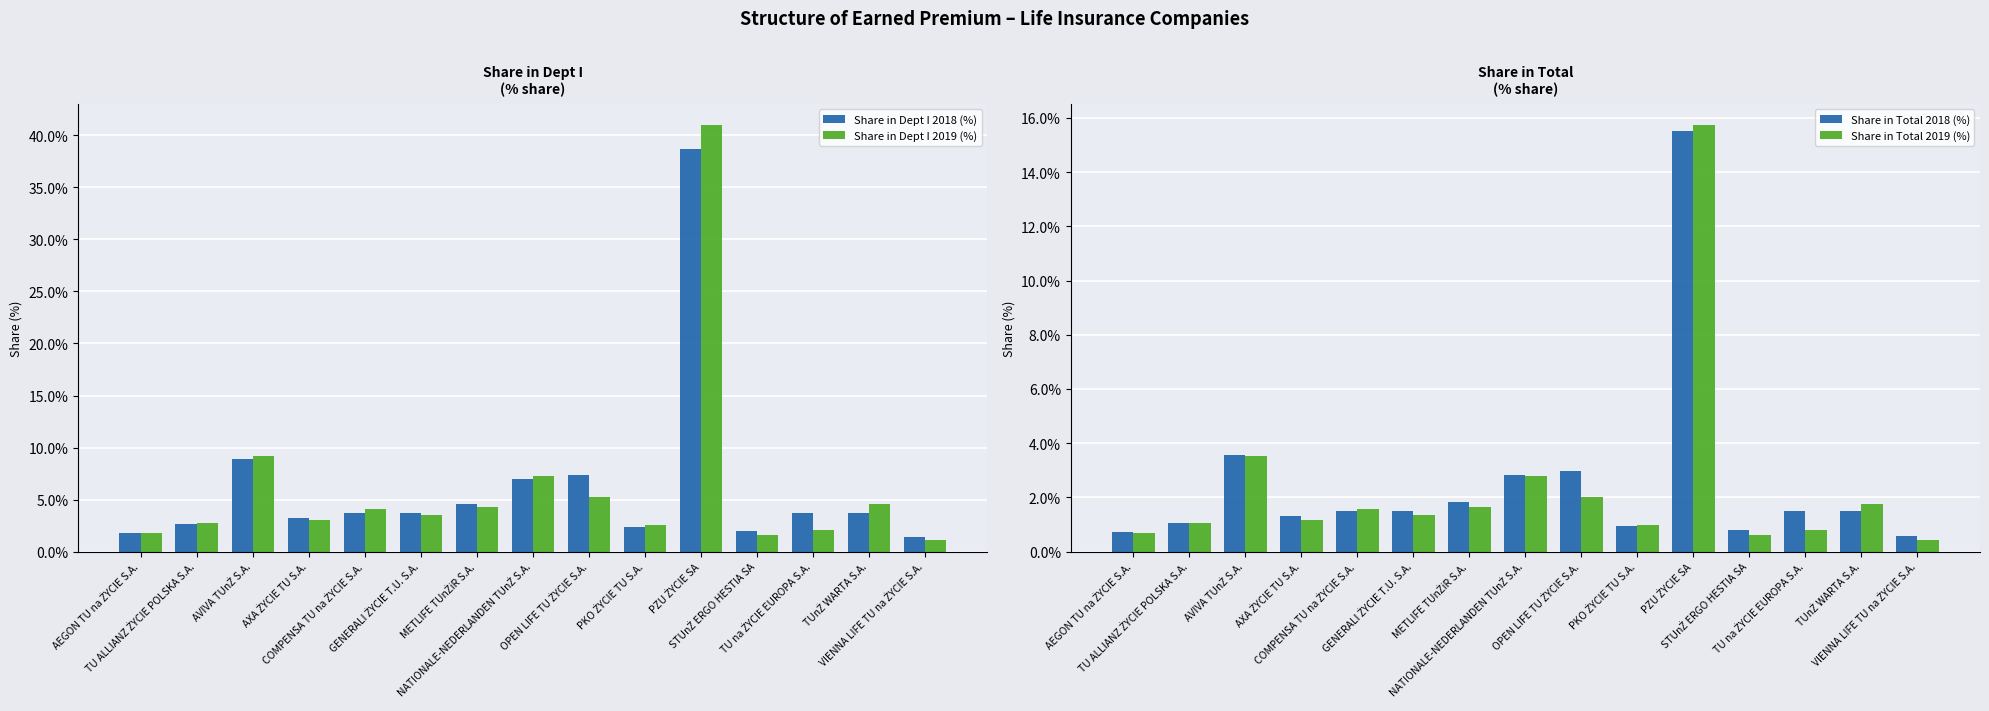

Reading left to right, extract all data points from this chart.

Share in Dept I 2018 (%): AEGON TU na ŻYCIE S.A.=1.8	TU ALLIANZ ŻYCIE POLSKA S.A.=2.7	AVIVA TUnŻ S.A.=8.9	AXA ŻYCIE TU S.A.=3.2	COMPENSA TU na ŻYCIE S.A.=3.8	GENERALI ŻYCIE T.U. S.A.=3.7	METLIFE TUnŻiR S.A.=4.6	NATIONALE-NEDERLANDEN TUnŻ S.A.=7.0	OPEN LIFE TU ŻYCIE S.A.=7.4	PKO ŻYCIE TU S.A.=2.4	PZU ŻYCIE SA=38.7	STUnŻ ERGO HESTIA SA=2.0	TU na ŻYCIE EUROPA S.A.=3.7	TUnŻ WARTA S.A.=3.7	VIENNA LIFE TU na ŻYCIE S.A.=1.4
Share in Dept I 2019 (%): AEGON TU na ŻYCIE S.A.=1.8	TU ALLIANZ ŻYCIE POLSKA S.A.=2.8	AVIVA TUnŻ S.A.=9.2	AXA ŻYCIE TU S.A.=3.1	COMPENSA TU na ŻYCIE S.A.=4.1	GENERALI ŻYCIE T.U. S.A.=3.6	METLIFE TUnŻiR S.A.=4.3	NATIONALE-NEDERLANDEN TUnŻ S.A.=7.2	OPEN LIFE TU ŻYCIE S.A.=5.3	PKO ŻYCIE TU S.A.=2.5	PZU ŻYCIE SA=41.0	STUnŻ ERGO HESTIA SA=1.6	TU na ŻYCIE EUROPA S.A.=2.1	TUnŻ WARTA S.A.=4.6	VIENNA LIFE TU na ŻYCIE S.A.=1.1
Share in Total 2018 (%): AEGON TU na ŻYCIE S.A.=0.7	TU ALLIANZ ŻYCIE POLSKA S.A.=1.1	AVIVA TUnŻ S.A.=3.6	AXA ŻYCIE TU S.A.=1.3	COMPENSA TU na ŻYCIE S.A.=1.5	GENERALI ŻYCIE T.U. S.A.=1.5	METLIFE TUnŻiR S.A.=1.8	NATIONALE-NEDERLANDEN TUnŻ S.A.=2.8	OPEN LIFE TU ŻYCIE S.A.=3.0	PKO ŻYCIE TU S.A.=1.0	PZU ŻYCIE SA=15.5	STUnŻ ERGO HESTIA SA=0.8	TU na ŻYCIE EUROPA S.A.=1.5	TUnŻ WARTA S.A.=1.5	VIENNA LIFE TU na ŻYCIE S.A.=0.6
Share in Total 2019 (%): AEGON TU na ŻYCIE S.A.=0.7	TU ALLIANZ ŻYCIE POLSKA S.A.=1.1	AVIVA TUnŻ S.A.=3.5	AXA ŻYCIE TU S.A.=1.2	COMPENSA TU na ŻYCIE S.A.=1.6	GENERALI ŻYCIE T.U. S.A.=1.4	METLIFE TUnŻiR S.A.=1.7	NATIONALE-NEDERLANDEN TUnŻ S.A.=2.8	OPEN LIFE TU ŻYCIE S.A.=2.0	PKO ŻYCIE TU S.A.=1.0	PZU ŻYCIE SA=15.7	STUnŻ ERGO HESTIA SA=0.6	TU na ŻYCIE EUROPA S.A.=0.8	TUnŻ WARTA S.A.=1.8	VIENNA LIFE TU na ŻYCIE S.A.=0.4